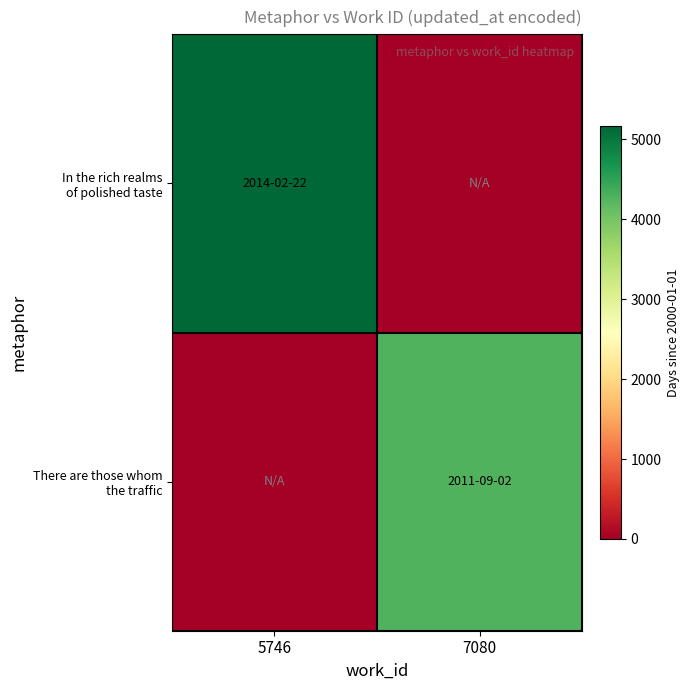

At how many categories does at least one series exceed 791?

2